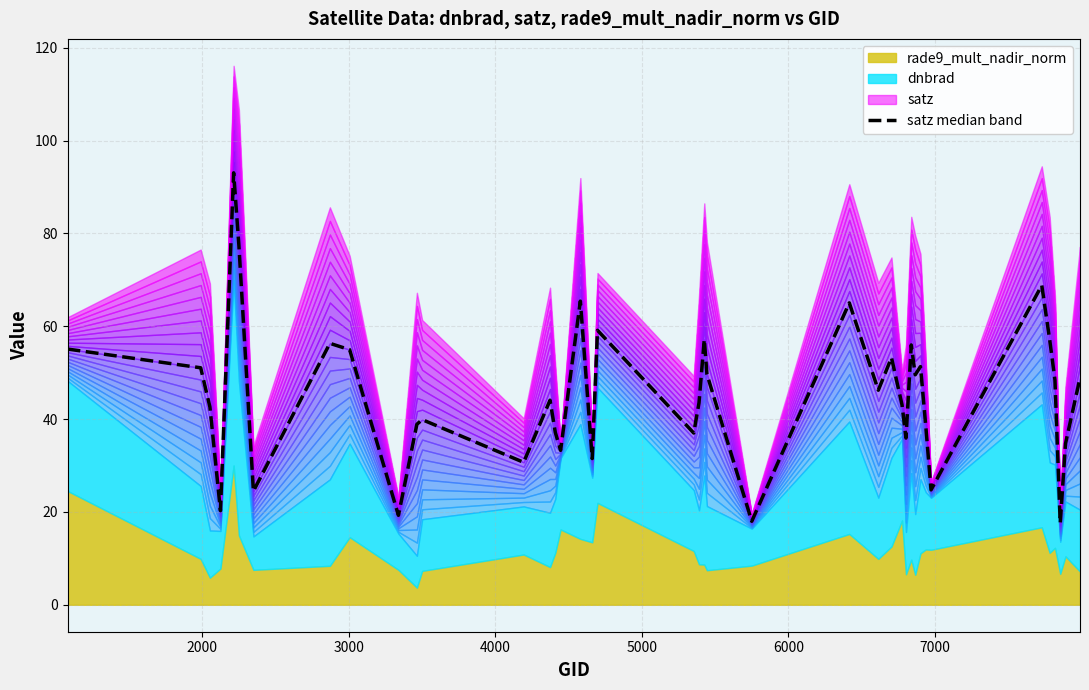

How many values exceed 46?

20